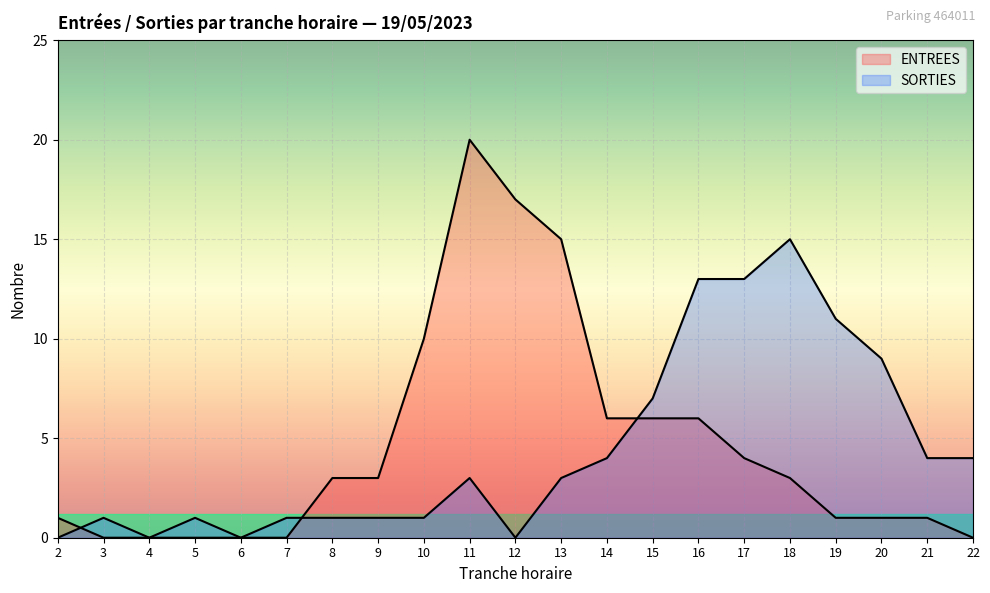

In ENTREES, how many points are higher than both neighbors (excluding endpoints)?

1